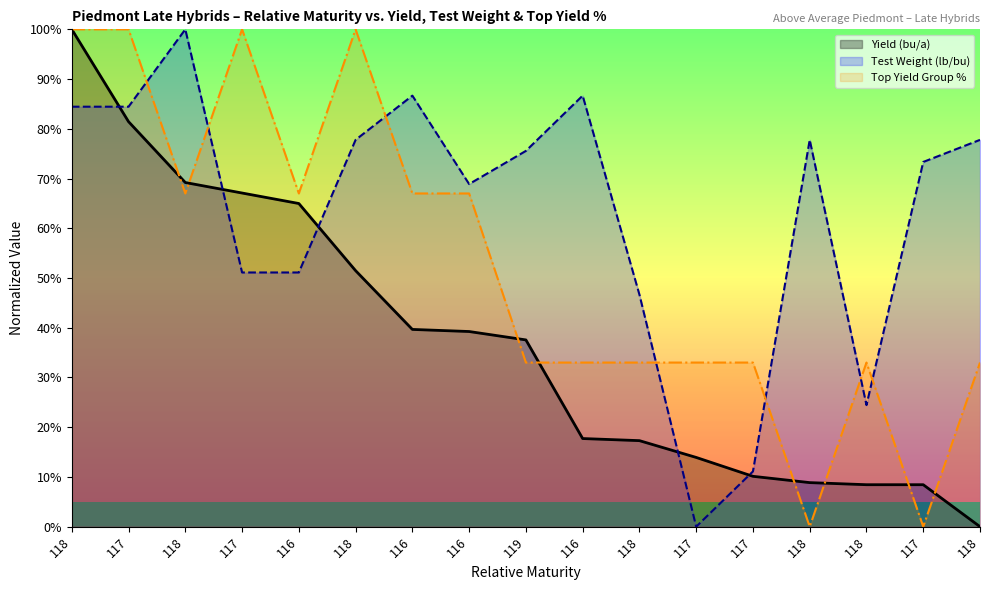

At how many categories does at least one series exceed 0?

17